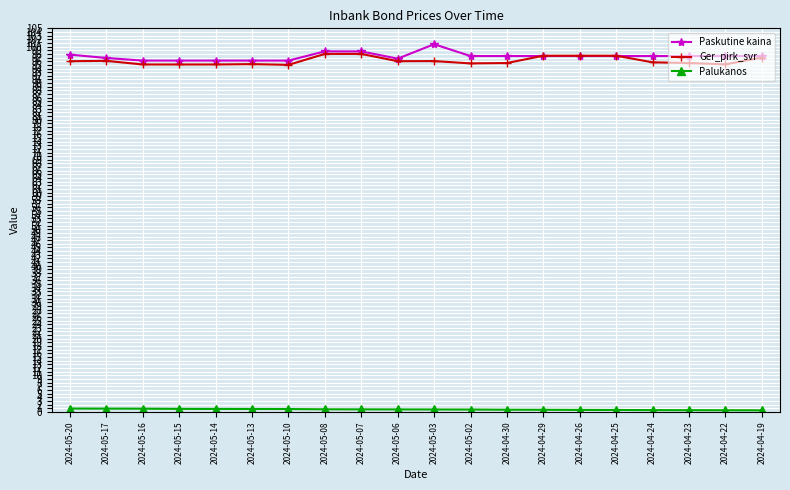

Is the value of Paskutine kaina at 2024-04-26 greater than the value of Ger_pirk_svr at 2024-05-10?

Yes